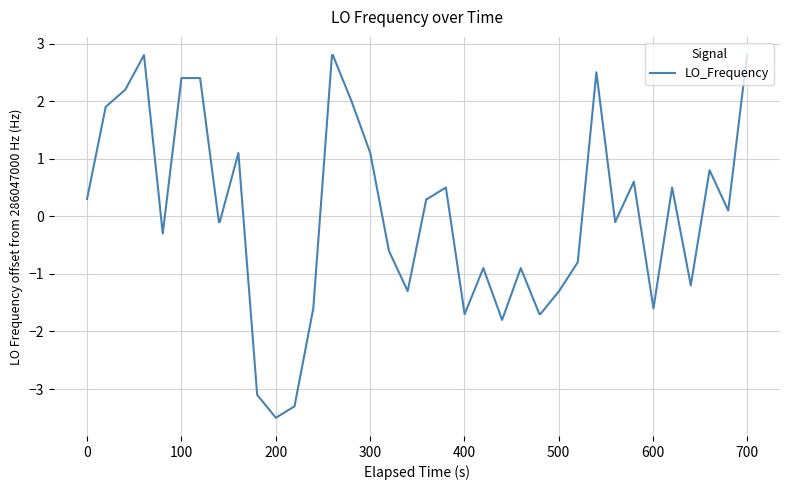

What is the difference between the maximum and minimum values?

6.3